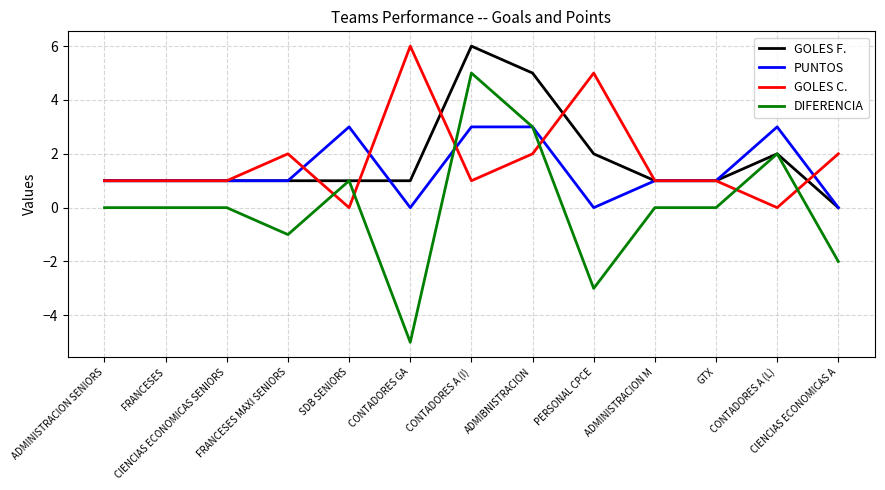

What is the minimum value shown in the chart?

-5